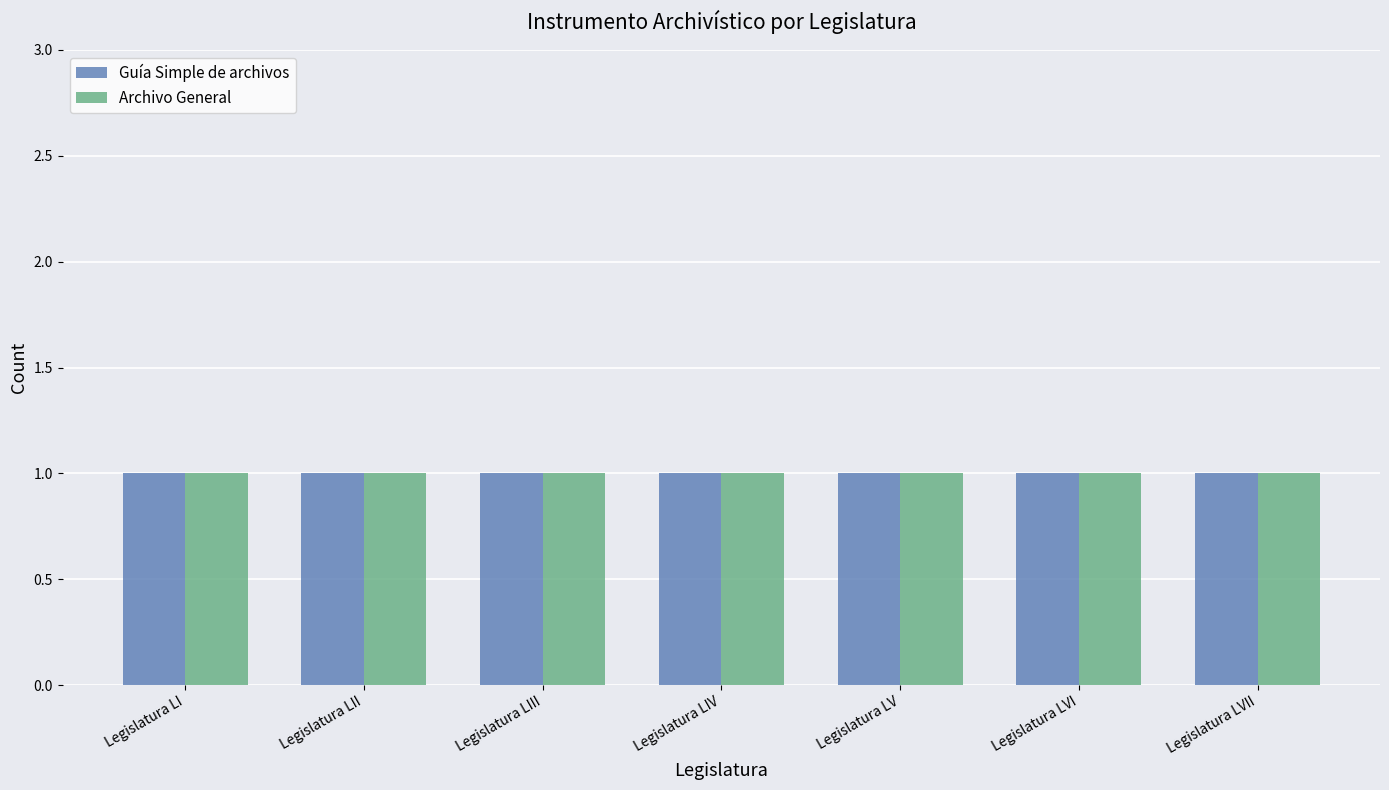

What position from the right is Legislatura LII?

6